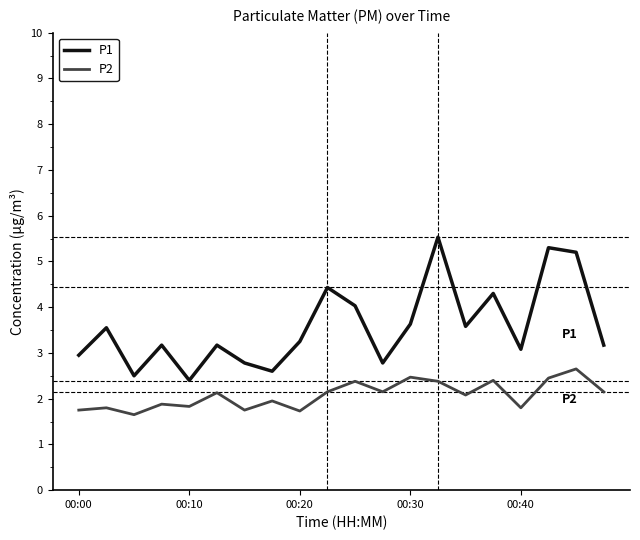

What is the sum of all P1 values?

71.4